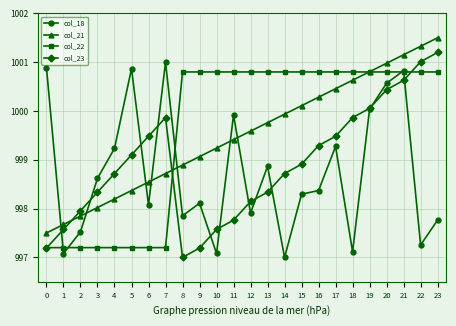

True or false: col_18 has a value of 1558.0 at 18.

False